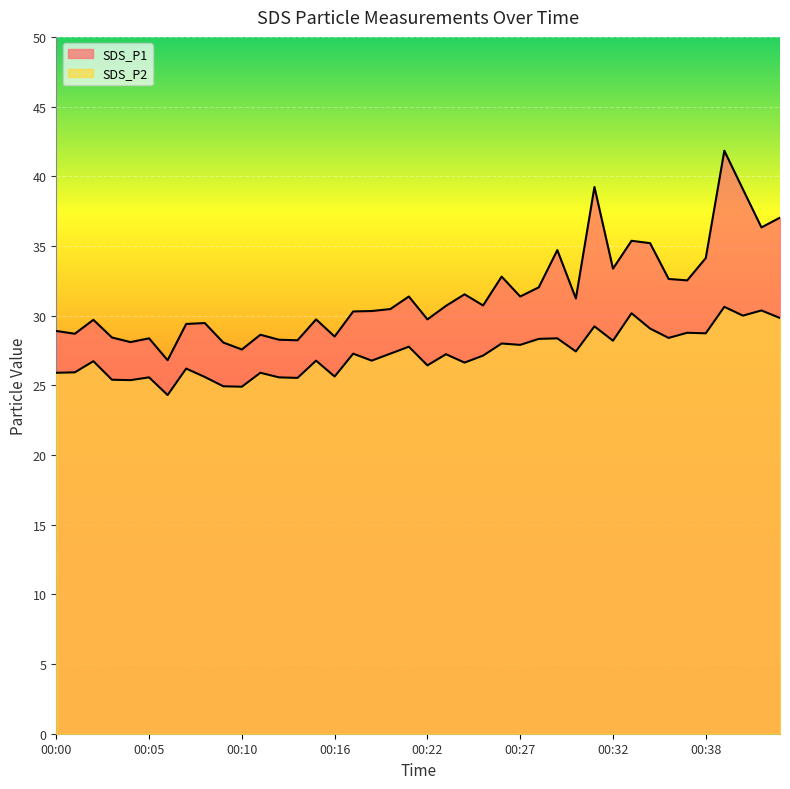

True or false: SDS_P2 and SDS_P1 cross at least once.

False